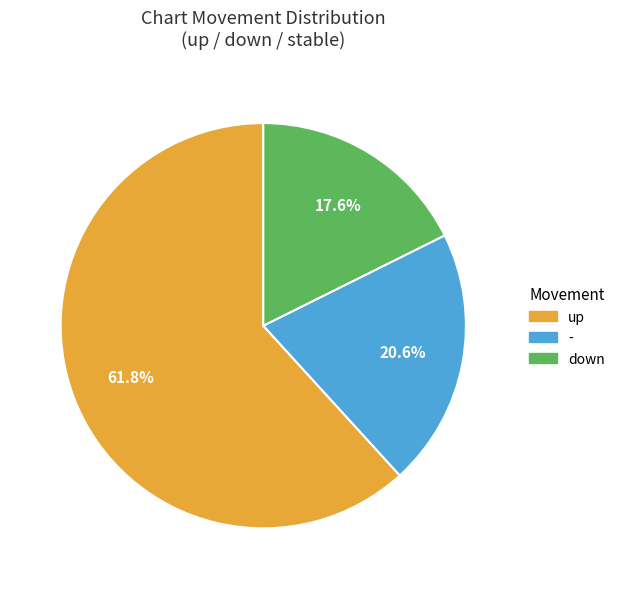

Does any single category account for the majority?

Yes